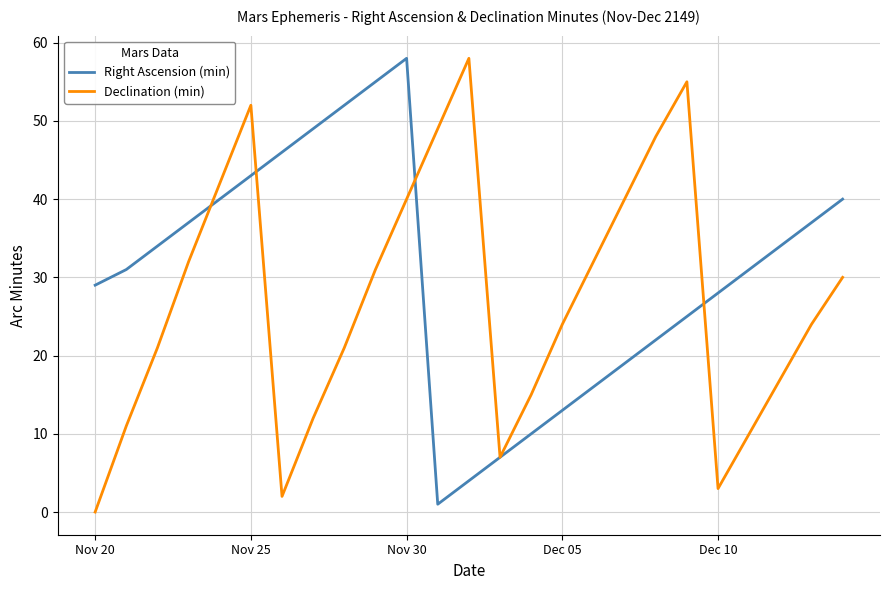

What is the average value of the Right Ascension (min) series?

30